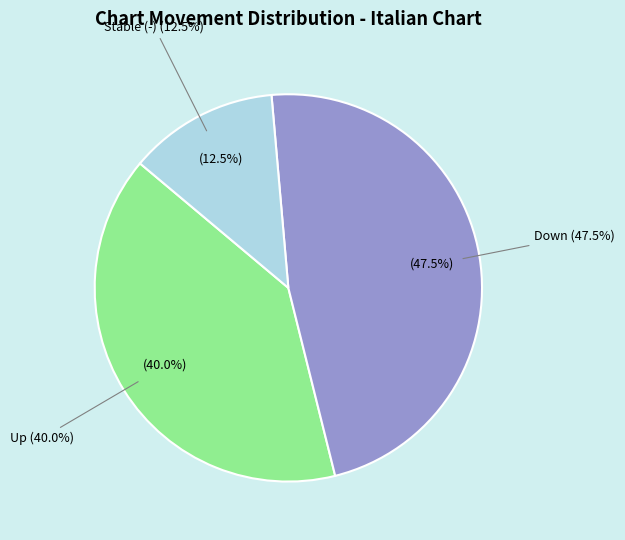

What is the change in value from up to -?

-11